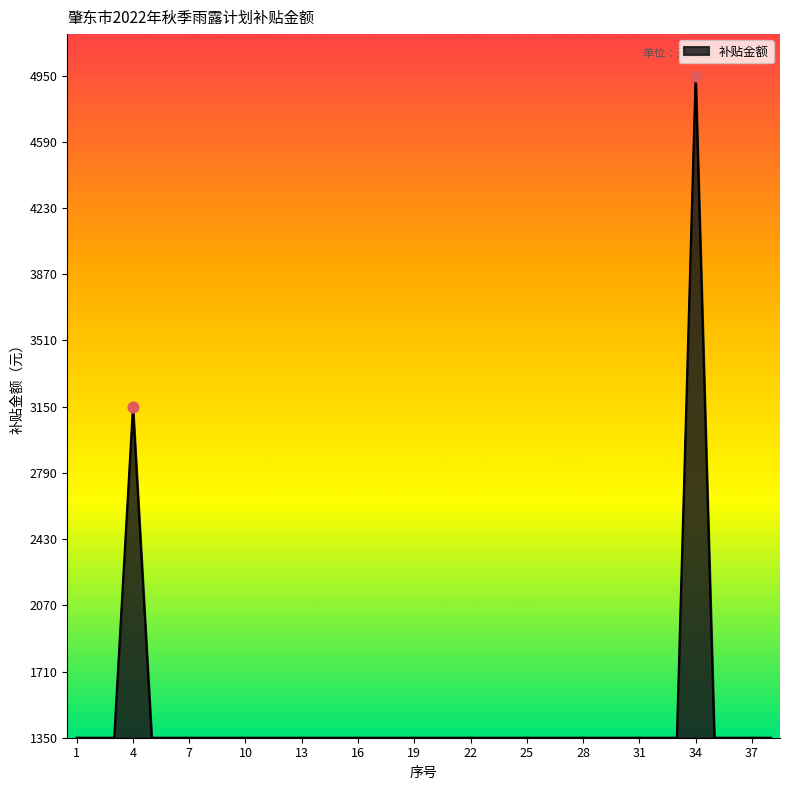

What is the smallest value displayed?

1350.0